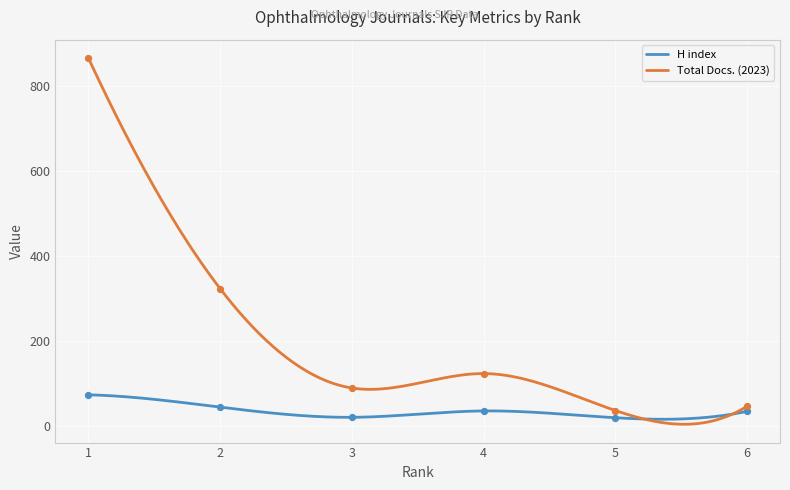

At which category is the sum across all series the highest?

1